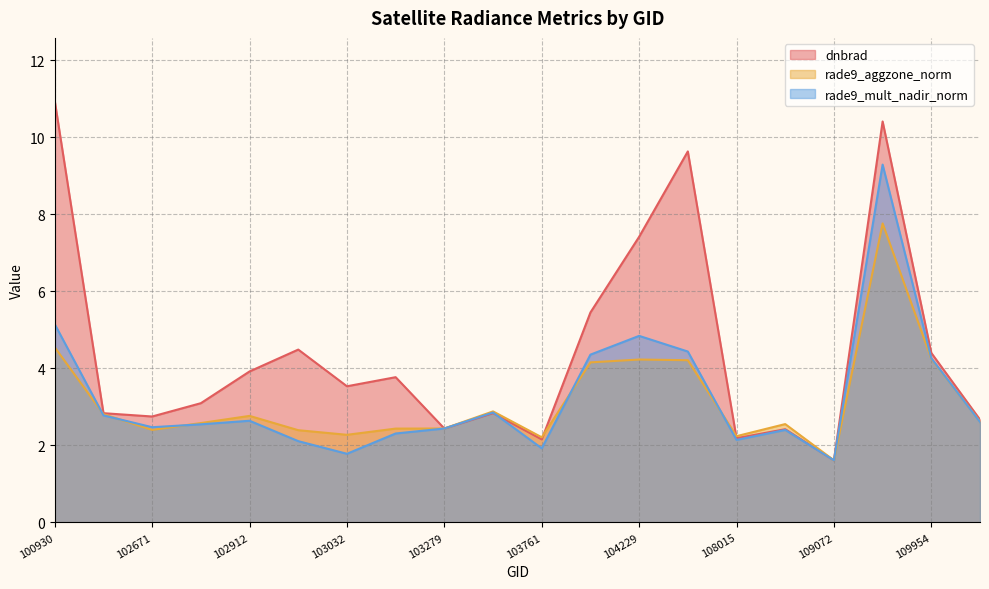

Is the value of rade9_mult_nadir_norm at 108899 greater than the value of rade9_aggzone_norm at 102551?

No